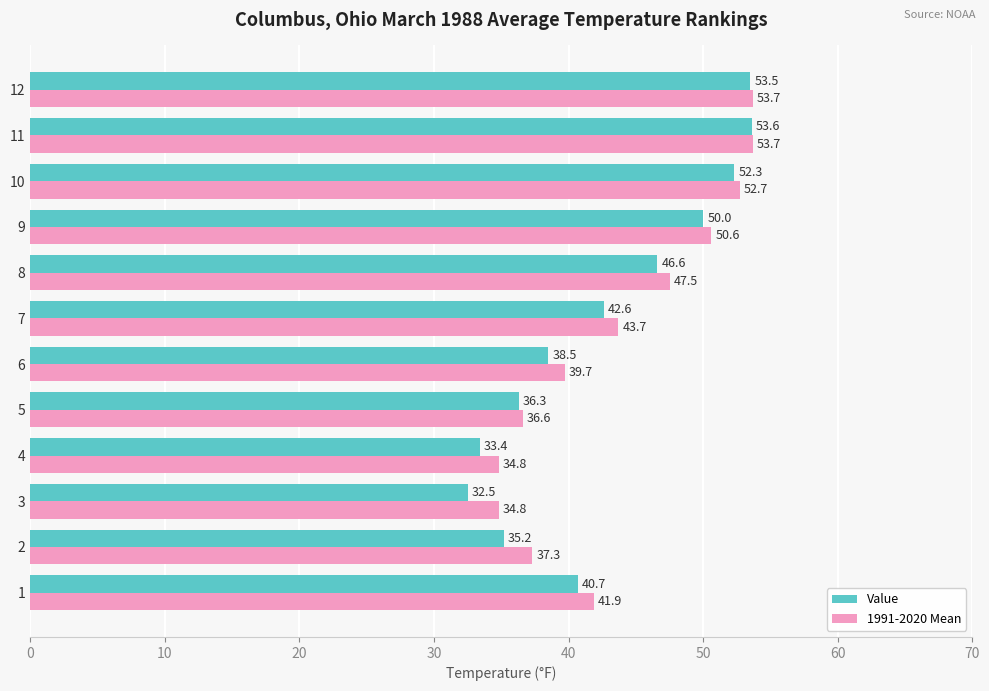

Which label corresponds to the smallest value in the chart?

3